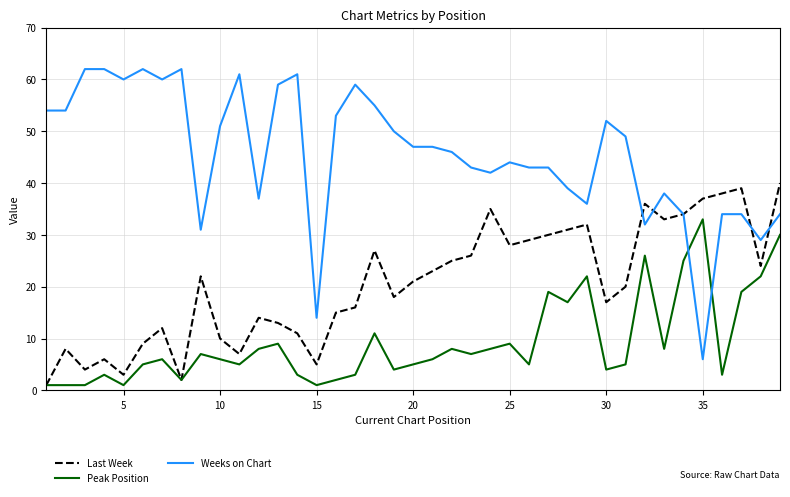

How many intersections are there between Peak Position and Weeks on Chart?

2